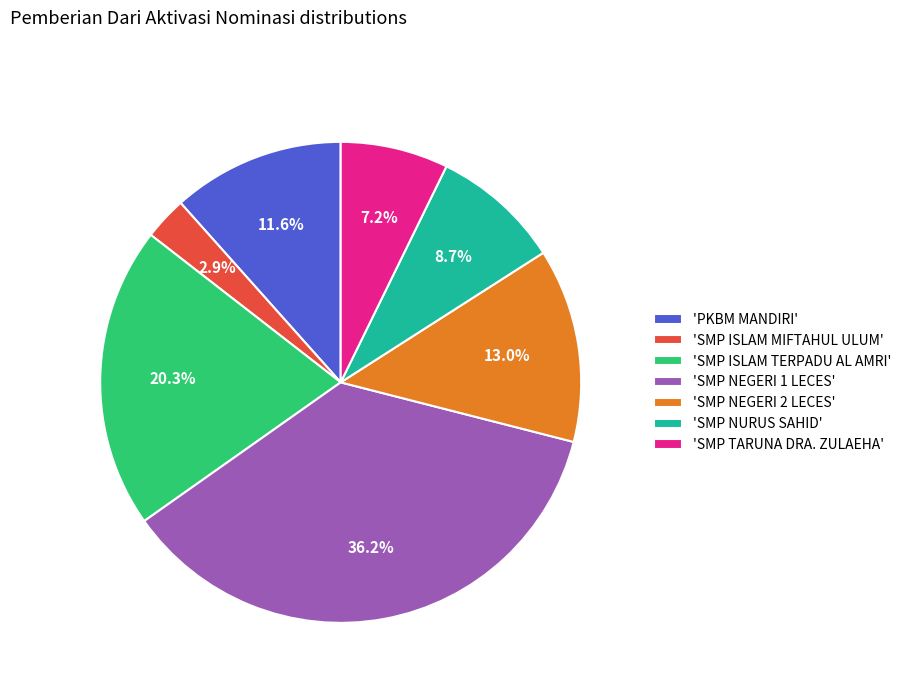

What is the smallest slice in the pie chart?

'SMP ISLAM MIFTAHUL ULUM'